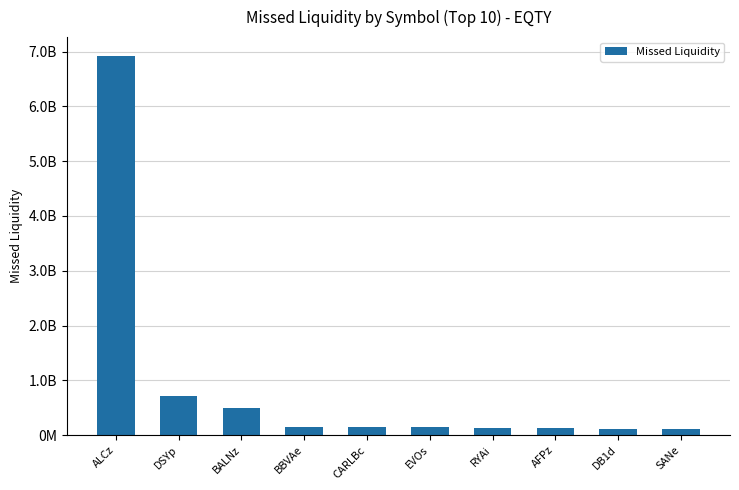

Does the chart contain any negative values?

No